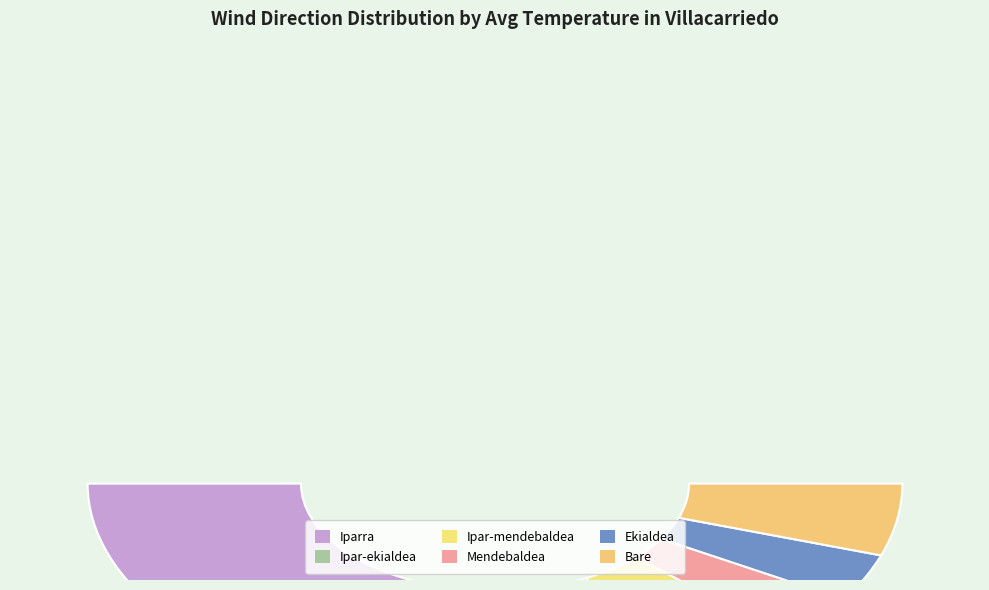

Combined, do Ipar-mendebaldea and Ipar-ekialdea account for over 50%?

No